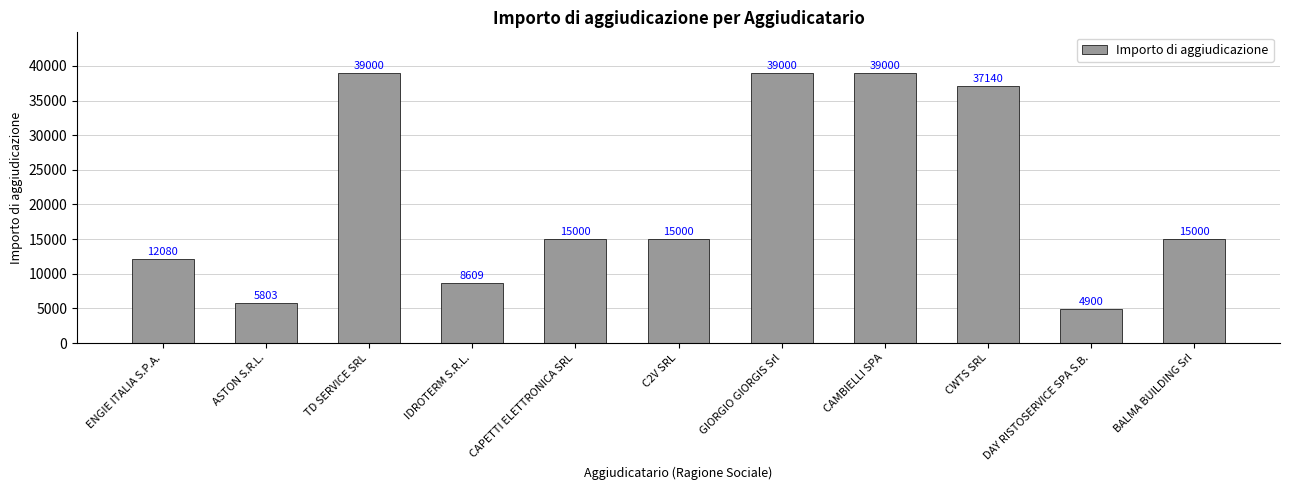

What is the ratio of the value at IDROTERM S.R.L. to the value at GIORGIO GIORGIS Srl?

0.2